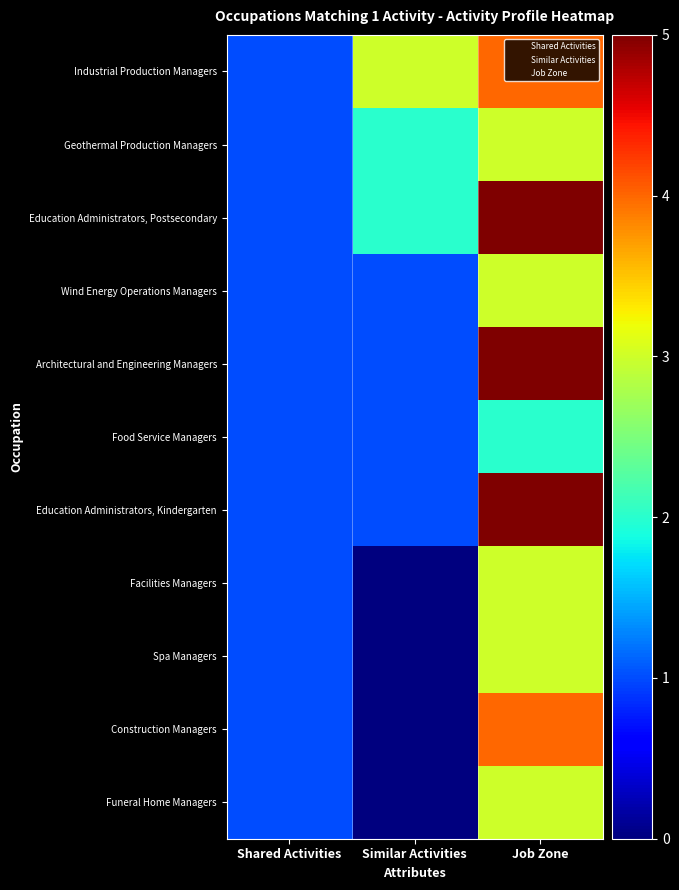

Which series has the widest spread of values?

Education Administrators, Postsecondary